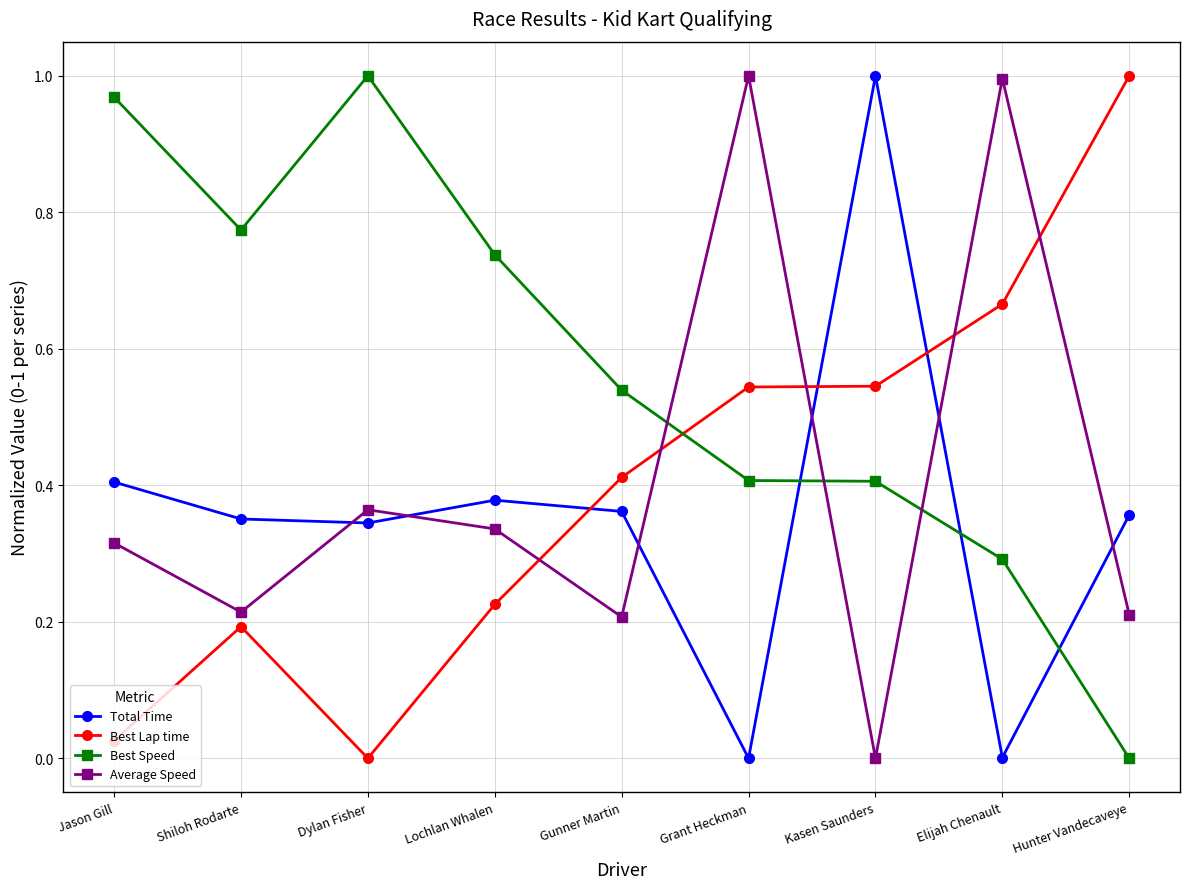

Which series ends up on top after the final intersection of Best Lap time and Total Time?

Best Lap time